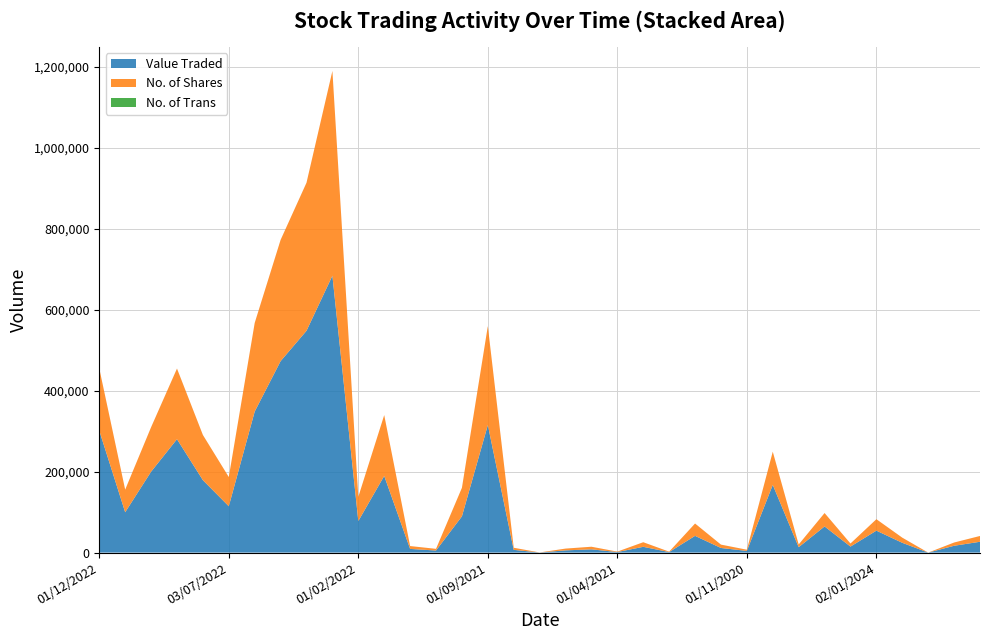

Reading right to left, transcribe all the data shown in this chart.

Value Traded: 26748	16838	4	24158	54205	14852	64586	13332	167217	4166	11391	41319	1324	14236	1345	8032	5494	197	6758	315034	89556	5120	9069	189336	77926	683853	547829	472821	348286	114382	178851	280071	199776	99636	301220
No. of Shares: 14259	8016	2	12710	28255	7616	33118	6722	81923	2890	8302	30480	1012	11343	1076	6399	4375	152	5200	244247	70456	4122	7087	150267	59774	505575	365605	299413	218895	72181	111634	174356	109822	55832	153602
No. of Trans: 25	14	2	10	11	4	4	21	50	29	27	14	5	22	5	17	10	3	4	35	19	4	3	6	24	72	46	36	38	22	42	68	24	26	67